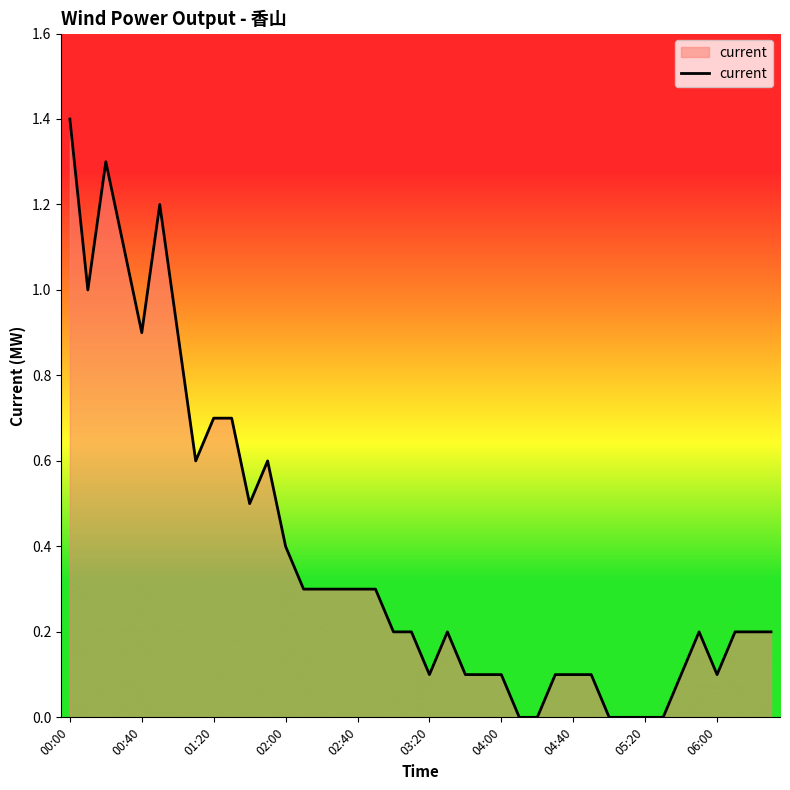

What is the difference between the maximum and minimum values?

1.4